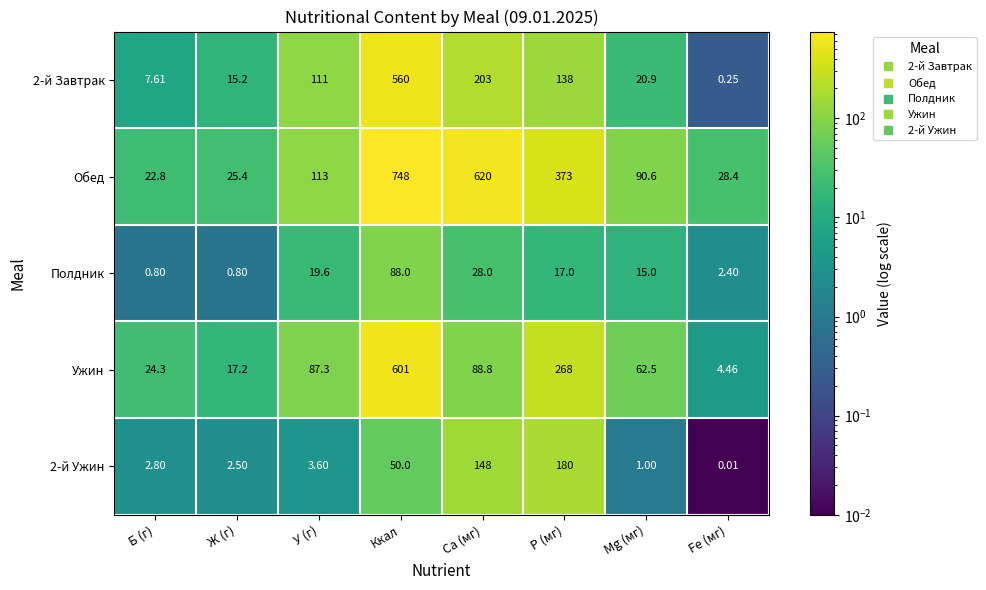

Which label corresponds to the largest value in the chart?

Ккал